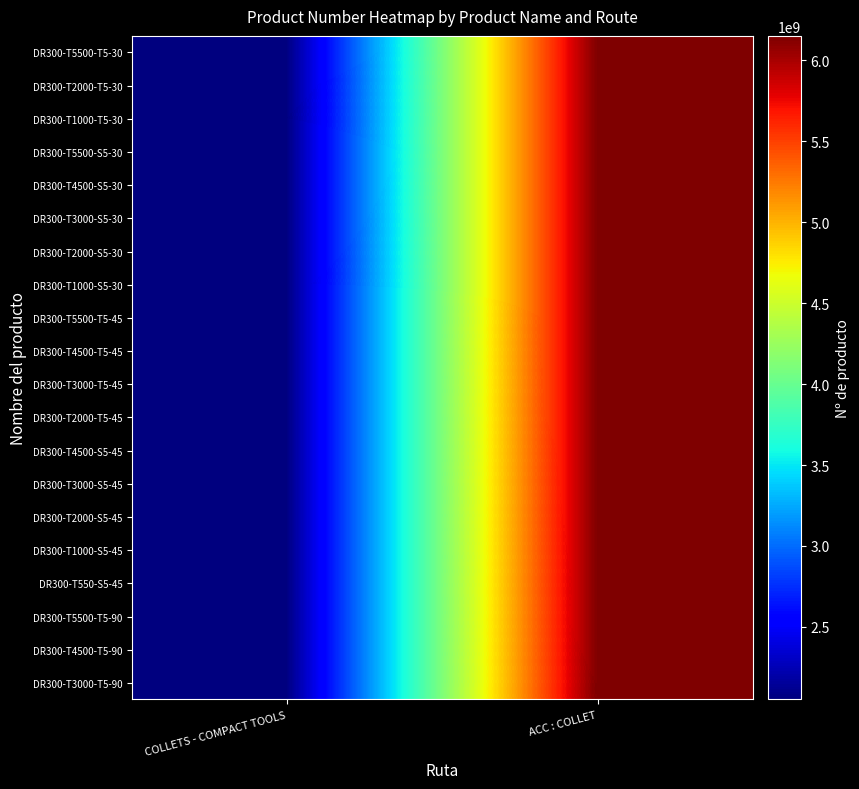

At COLLETS - COMPACT TOOLS, list the series in order from largest to smallest.

DR300-T5500-T5-45, DR300-T4500-S5-45, DR300-T4500-T5-45, DR300-T3000-S5-45, DR300-T3000-T5-45, DR300-T2000-S5-45, DR300-T2000-T5-45, DR300-T1000-S5-45, DR300-T550-S5-45, DR300-T5500-T5-90, DR300-T4500-T5-90, DR300-T3000-T5-90, DR300-T5500-S5-30, DR300-T5500-T5-30, DR300-T4500-S5-30, DR300-T3000-S5-30, DR300-T2000-S5-30, DR300-T2000-T5-30, DR300-T1000-S5-30, DR300-T1000-T5-30